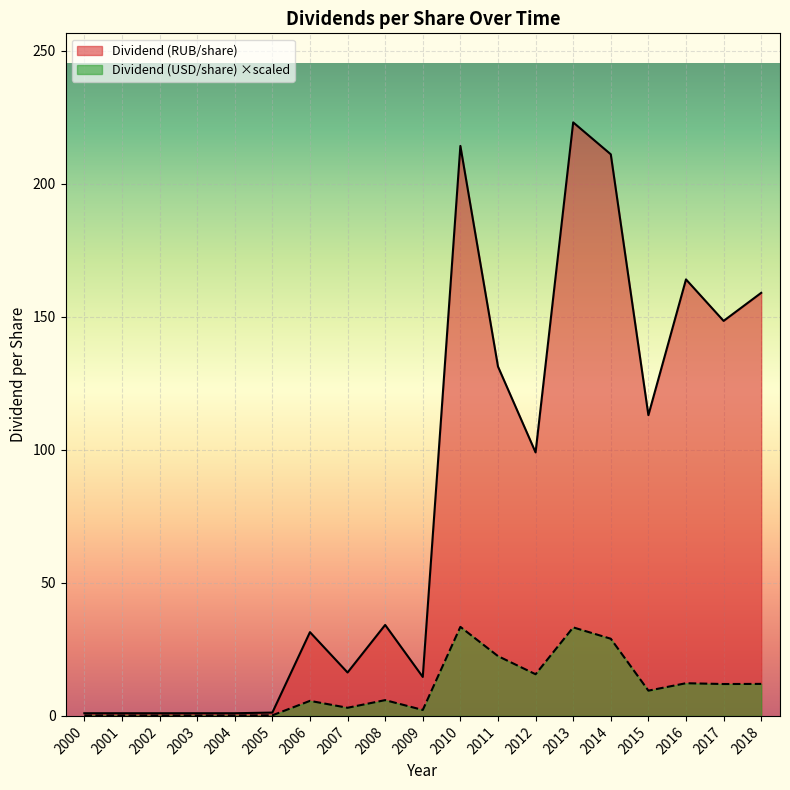

Which series changed the most between 2001 and 2018?

Dividend (RUB/share)